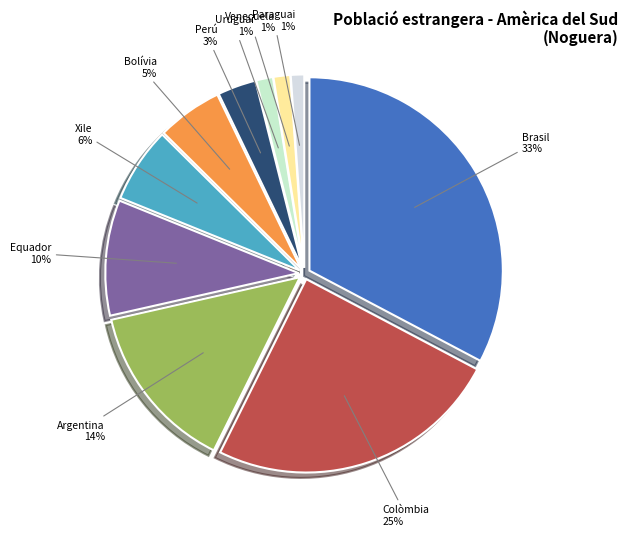

Which category has the smallest portion of the pie?

Paraguai